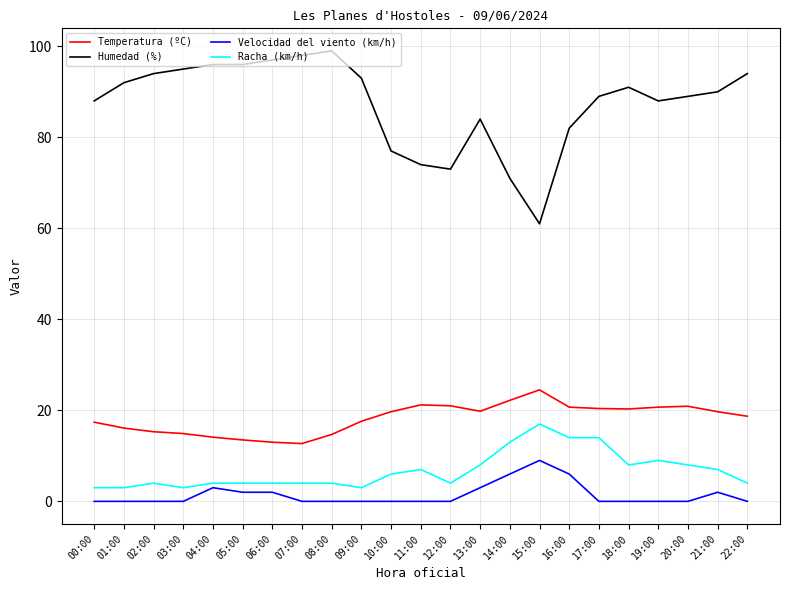

What is the spread (max minus min) of values at 11:00?

74.0